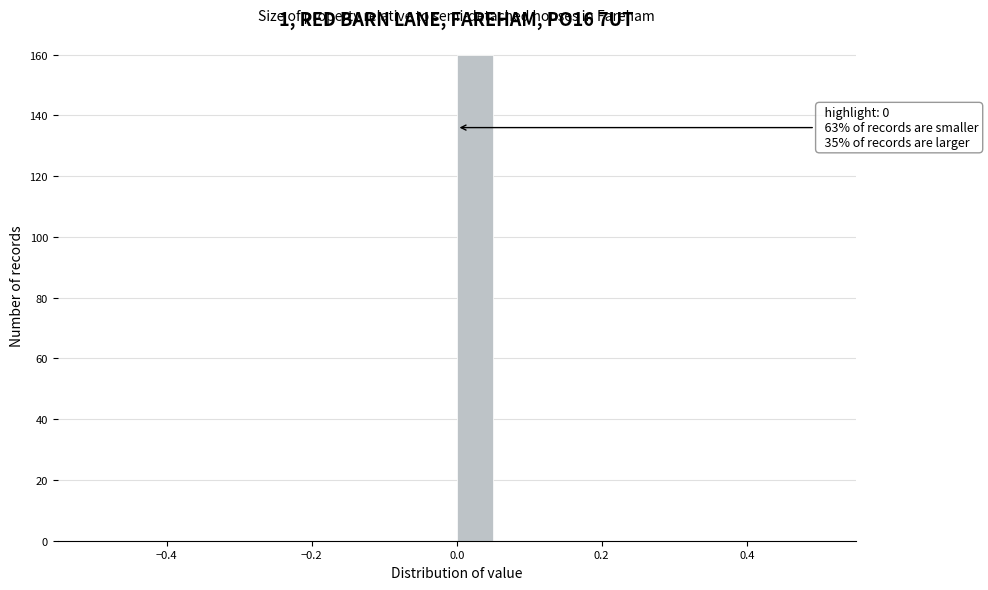

Read against the x-axis, roughly where is the centre of the tallest bar?

0.02